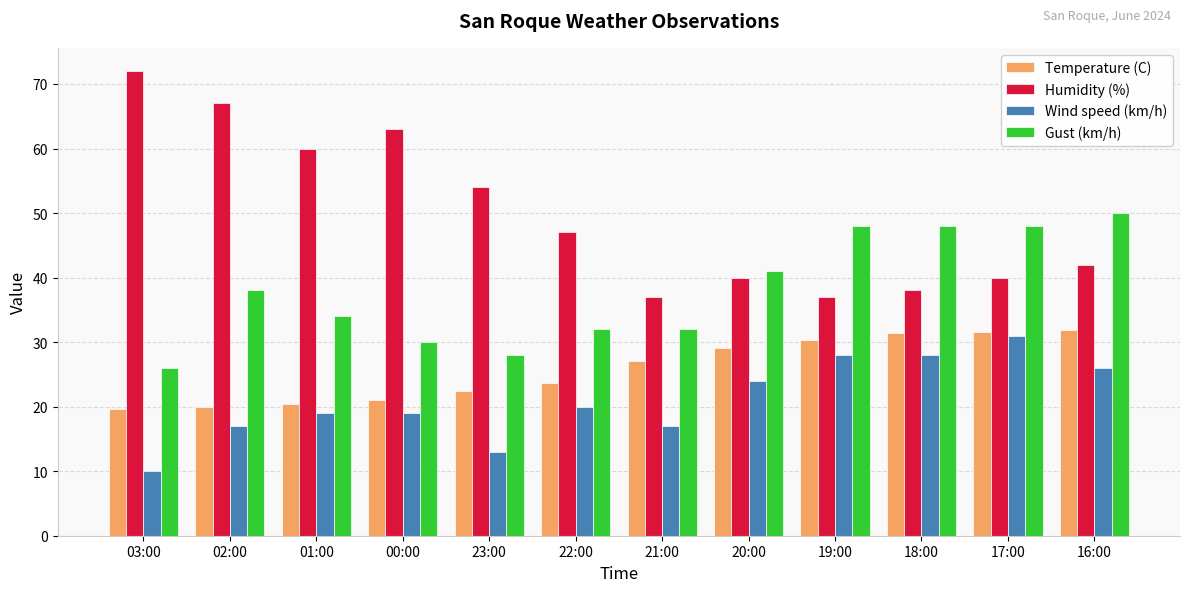

What is the difference between the highest and lowest values at 23:00?

41.0